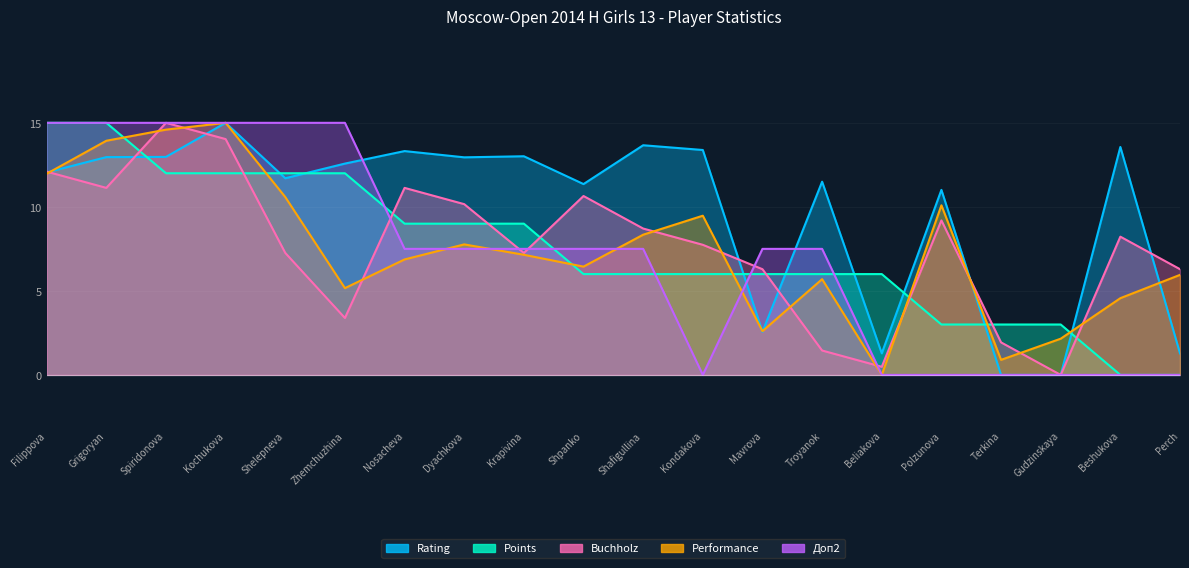

Where is Rating nearest to the value 7?

Polzunova